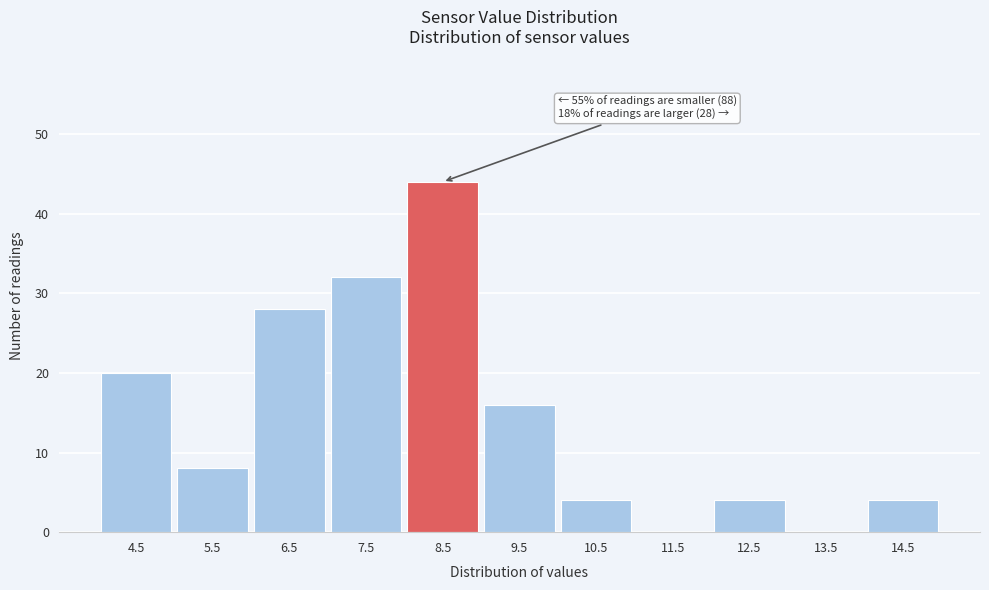

Reading left to right, list all the values displayed in this chart.

4.5=20	5.5=8	6.5=28	7.5=32	8.5=44	9.5=16	10.5=4	11.5=0	12.5=4	13.5=0	14.5=4